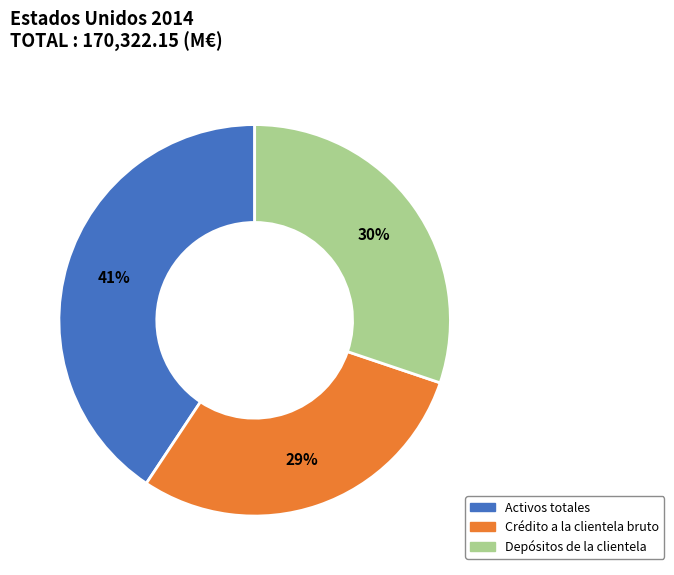

What is the largest slice in the pie chart?

Activos totales